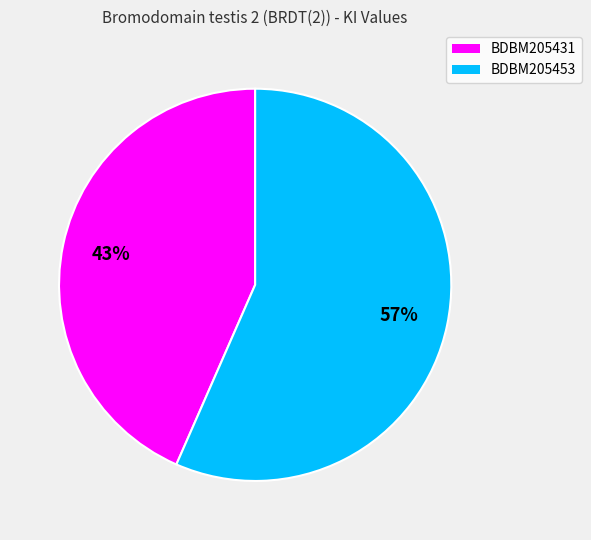

Does any single category account for the majority?

Yes